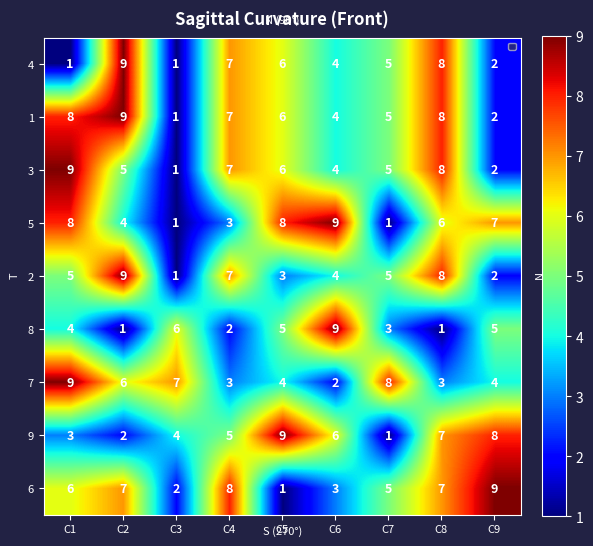

Where does the 7 series first go above 4?

C1